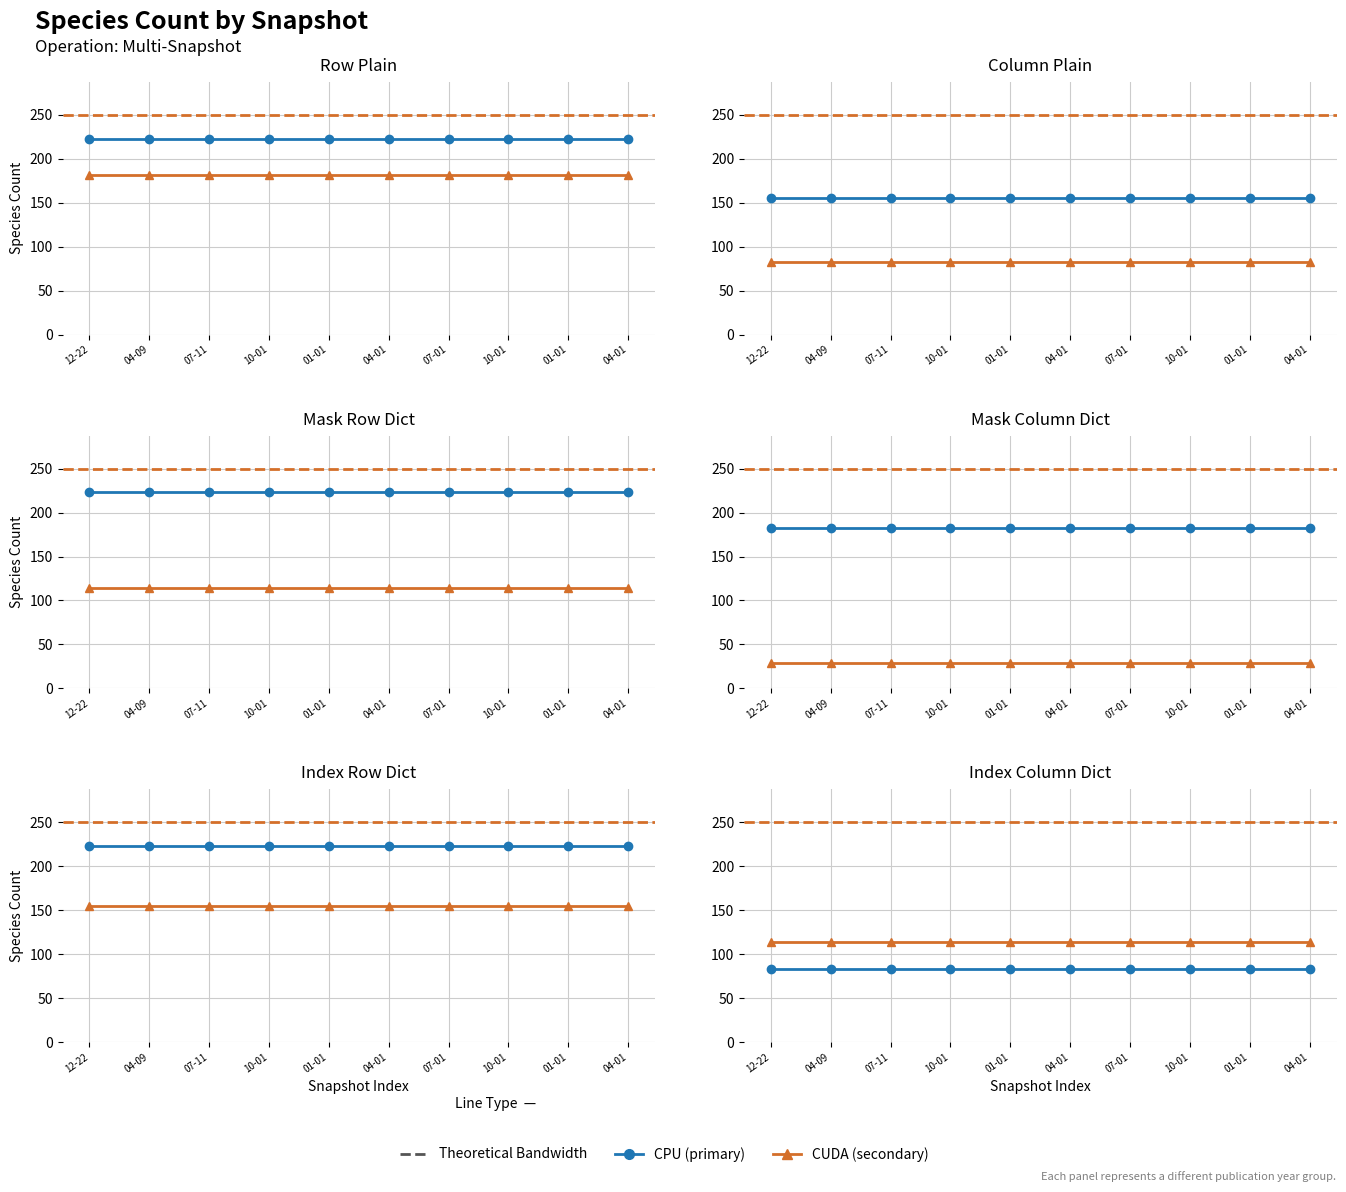

At how many categories does at least one series exceed 212?

10